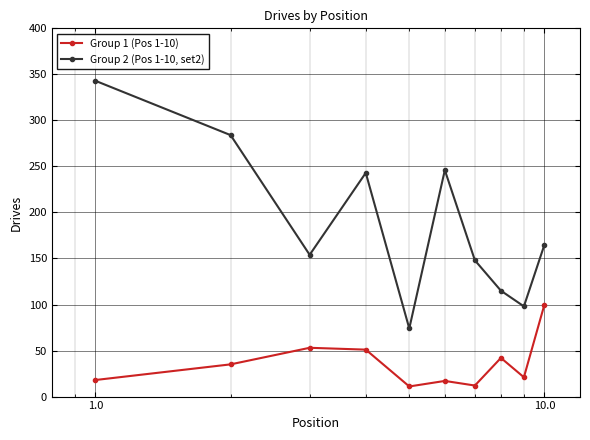

Which series has the largest total across all categories?

Group 2 (Pos 1-10, set2)